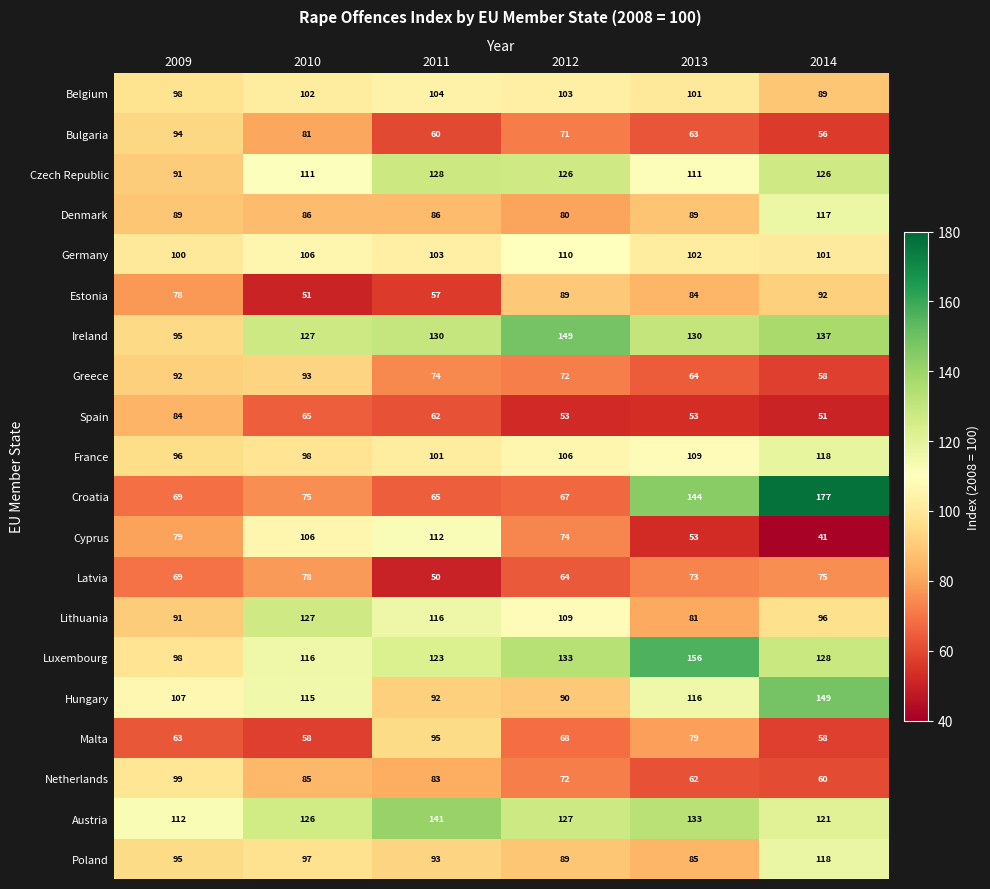

Is it true that Czech Republic equals 191 at 2012?

False